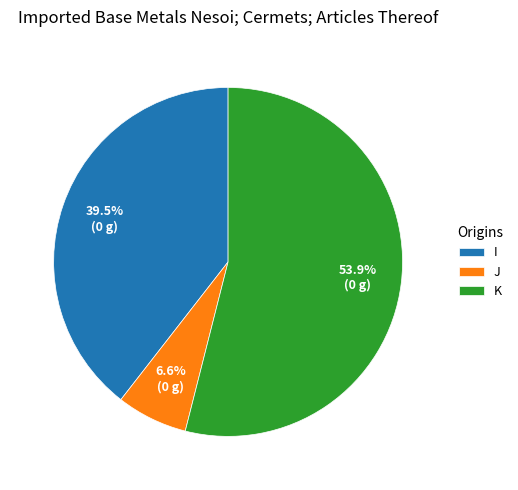

What percentage do J and K together represent?

60.5%